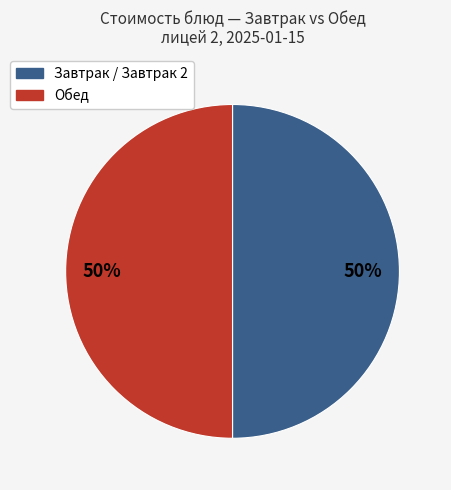

To the nearest percent, what is the average slice percentage?

50%